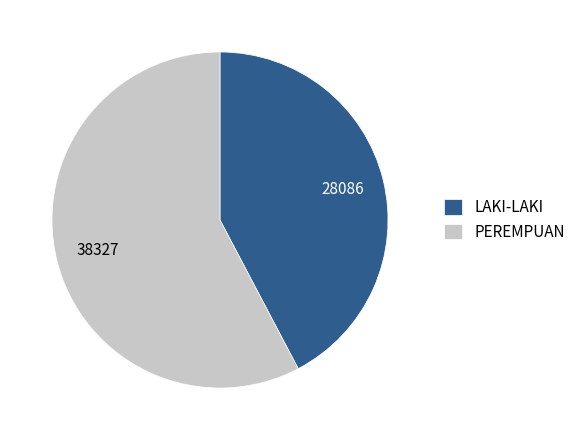

Rank the categories by value from highest to lowest.

PEREMPUAN, LAKI-LAKI